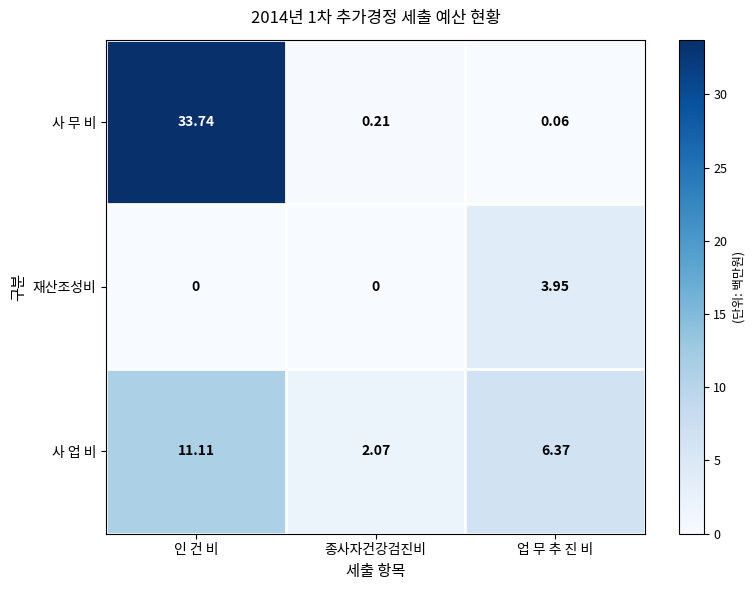

At which label does 사 무 비 reach its peak?

인 건 비